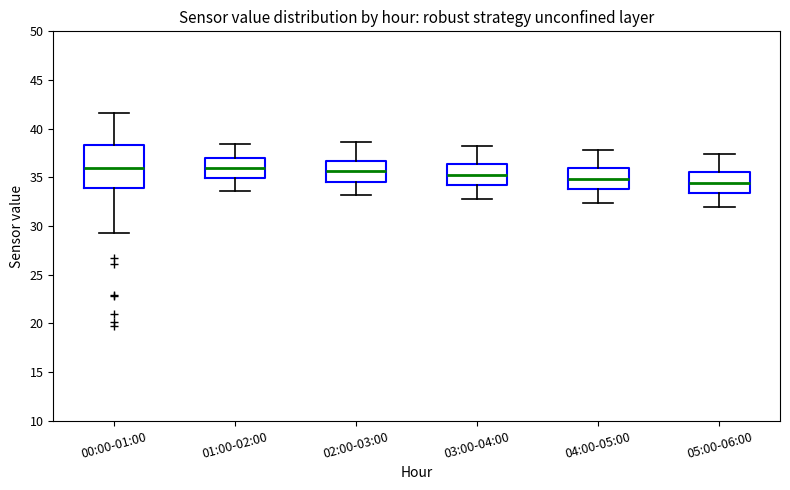

Comparing the boxes themselves (not the whiskers), which one is the tallest?

00:00-01:00